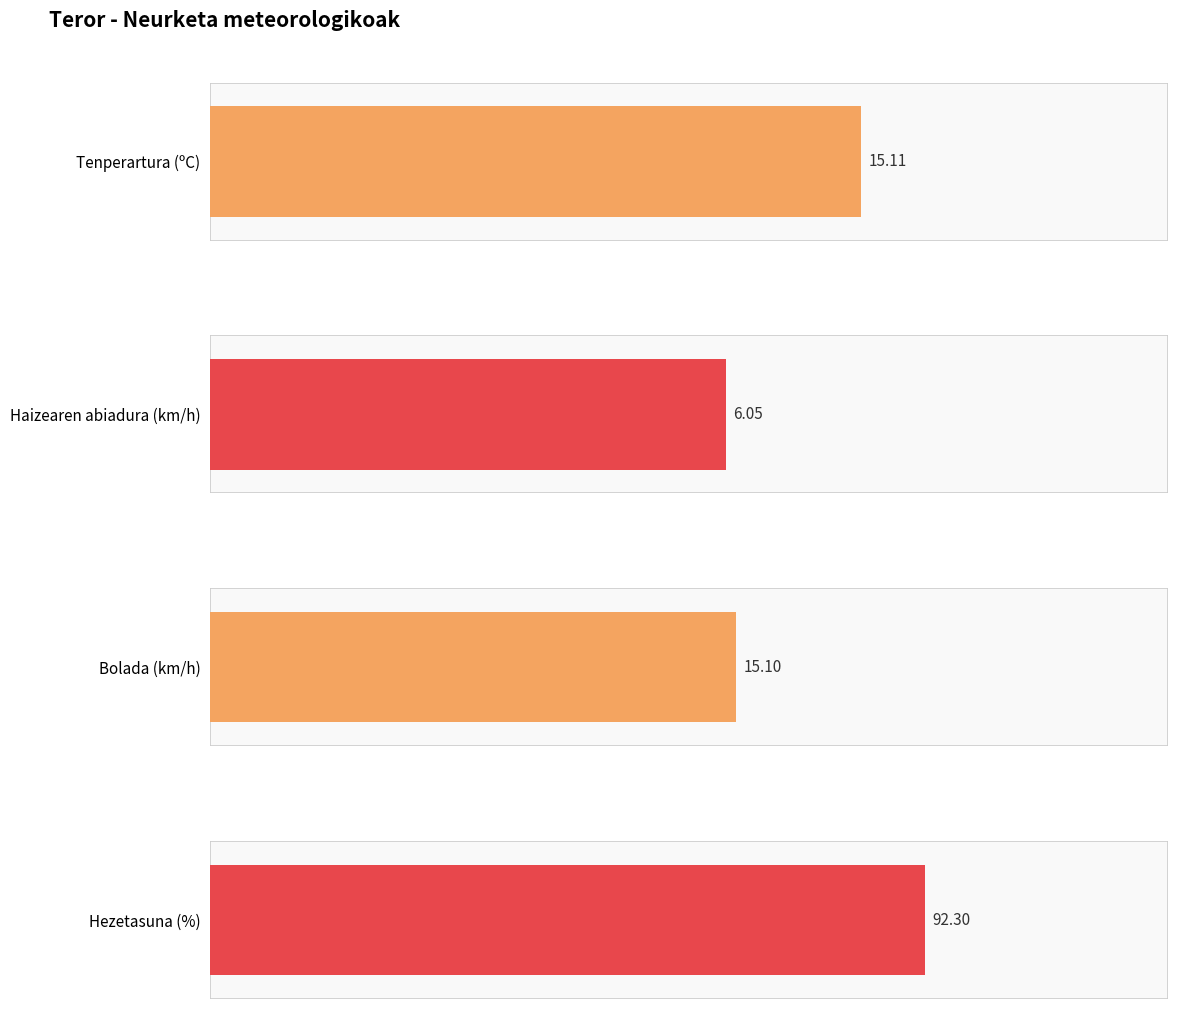

Which series has the largest total across all categories?

Hezetasuna (%)